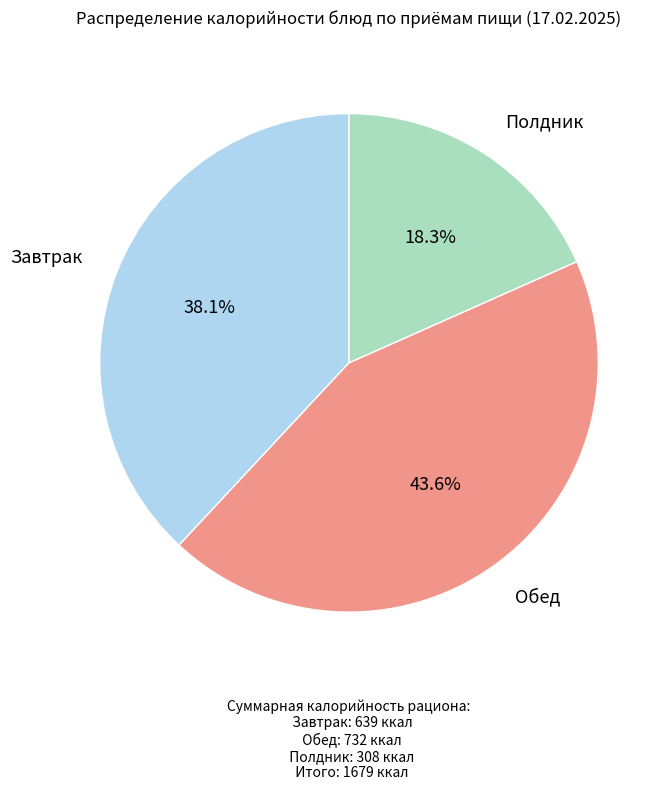

Is there a majority slice in this chart?

No